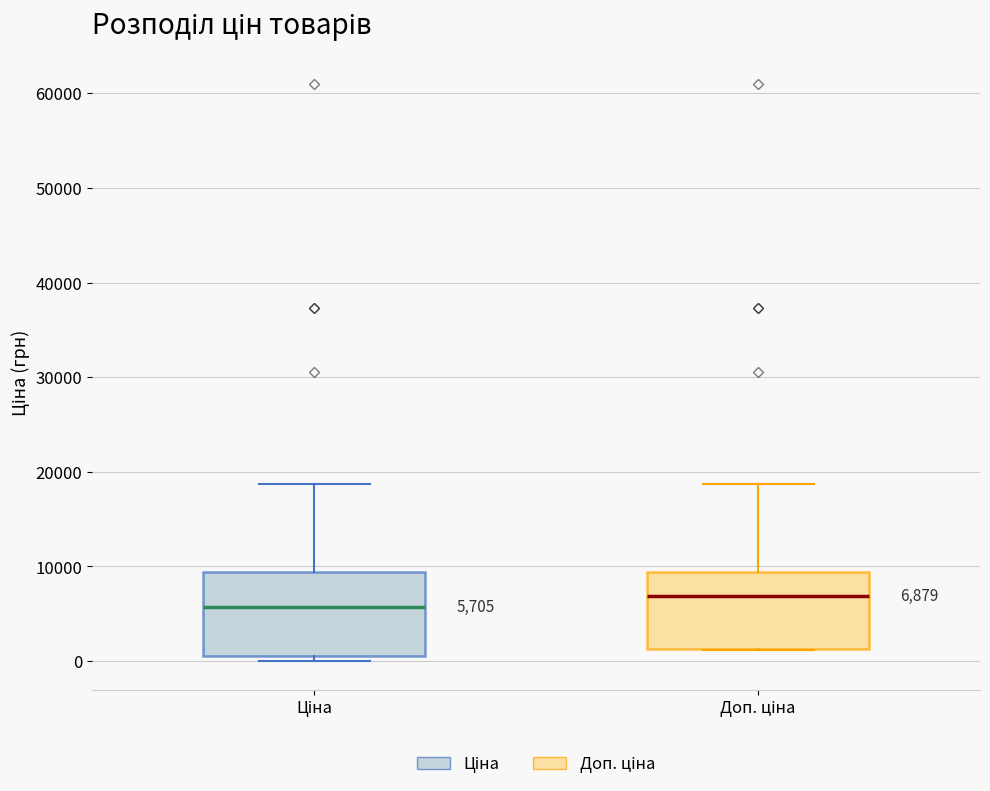

Which box has the highest median line?

Доп. ціна